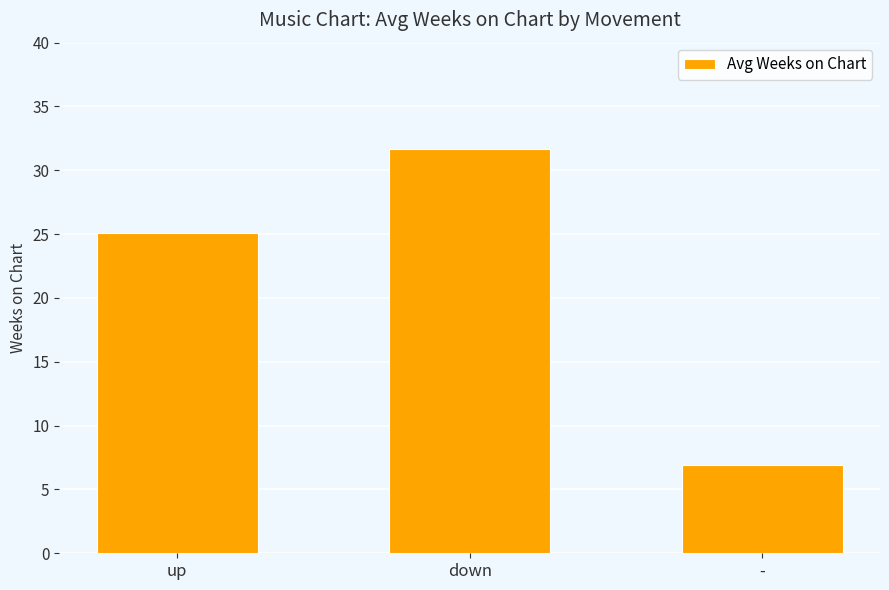

Which label corresponds to the smallest value in the chart?

-